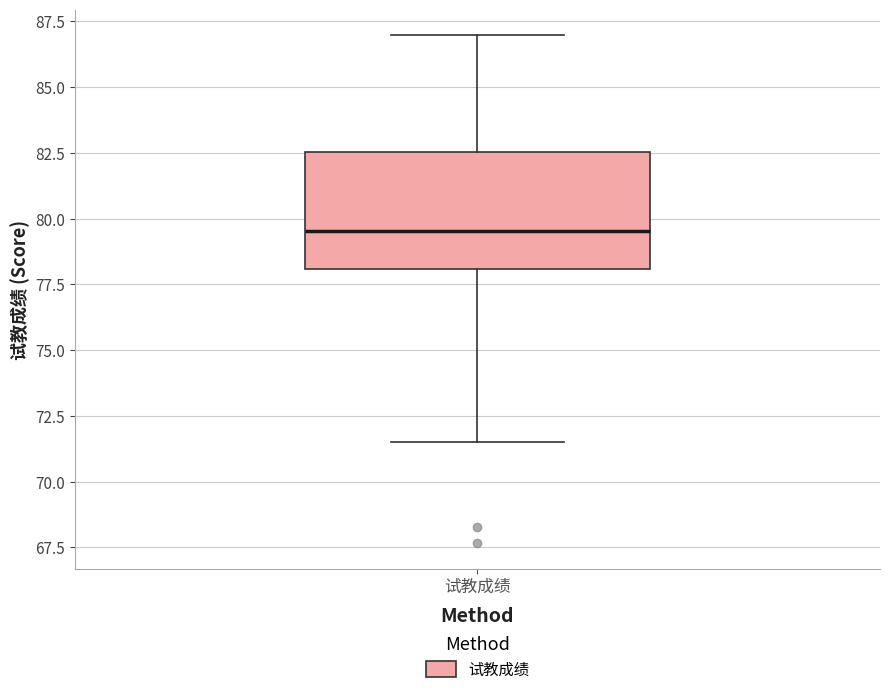

Transcribe this box plot: give where the median line is, the range the box spans, and where the two whiskers end, as read against the y-axis. The values are not printed on the chart, so give them approximately, as read against the axis.

median 79.5, box 78.0 to 82.5, whiskers 71.5 to 87.0